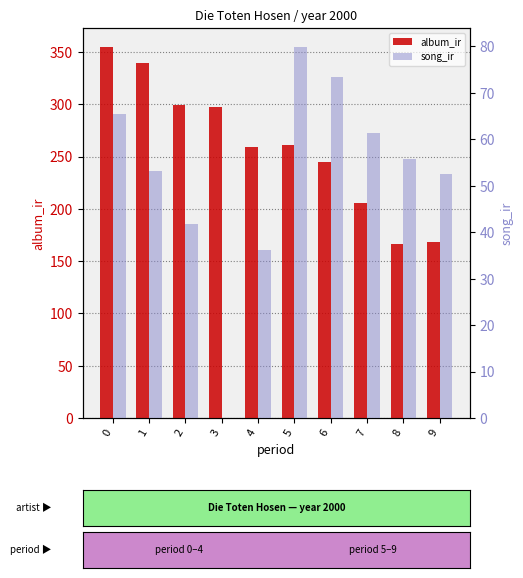

How many data points in song_ir are above 55?

5